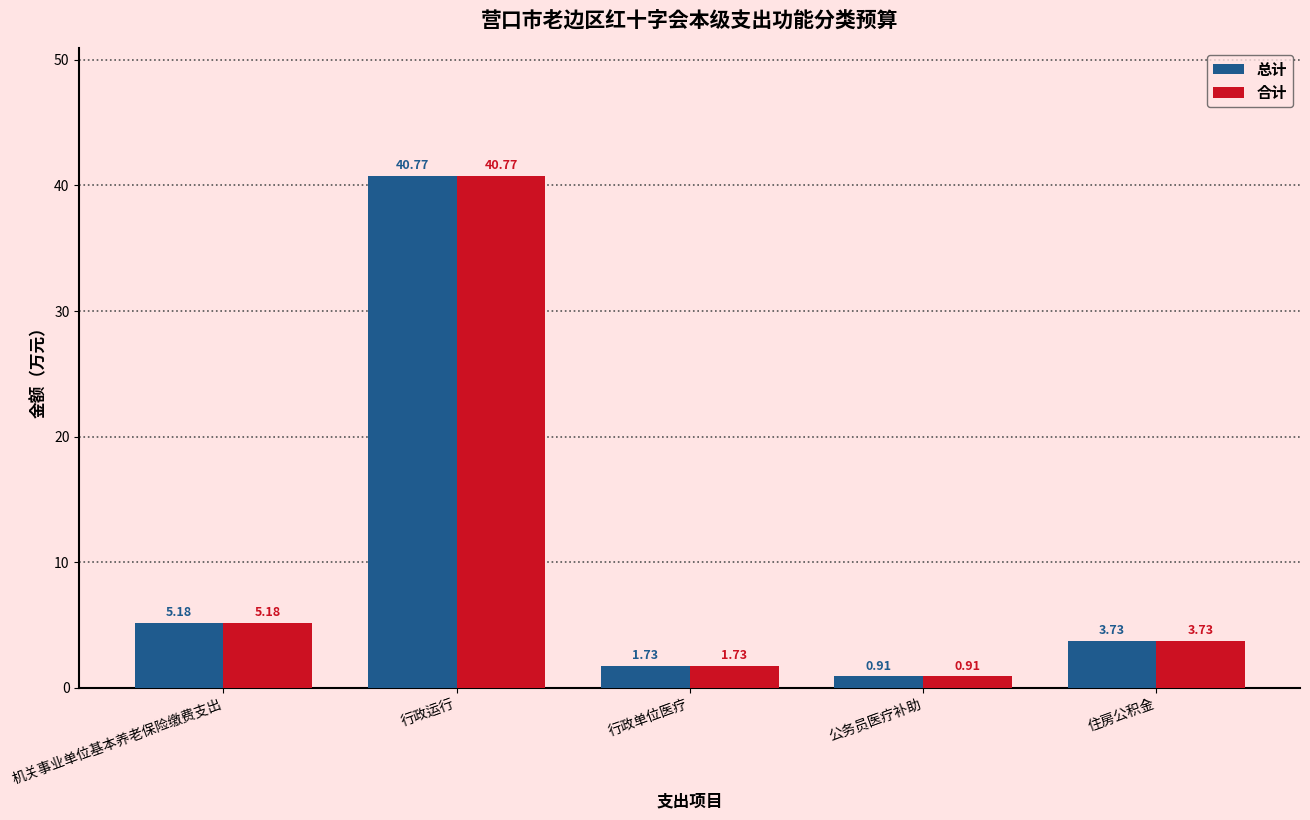

At which category does the chart reach its minimum across all series?

公务员医疗补助